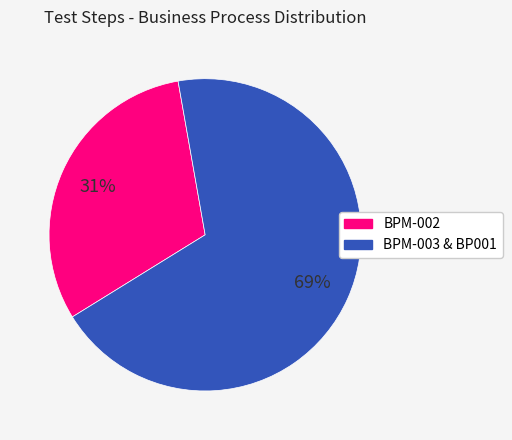

Which slice is the smallest?

BPM-002